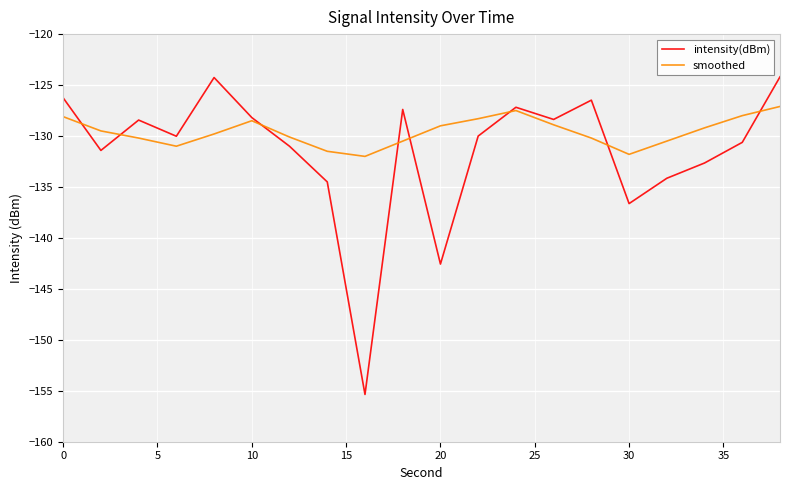

List the series in order of their overall mean, lowest first.

intensity(dBm), smoothed